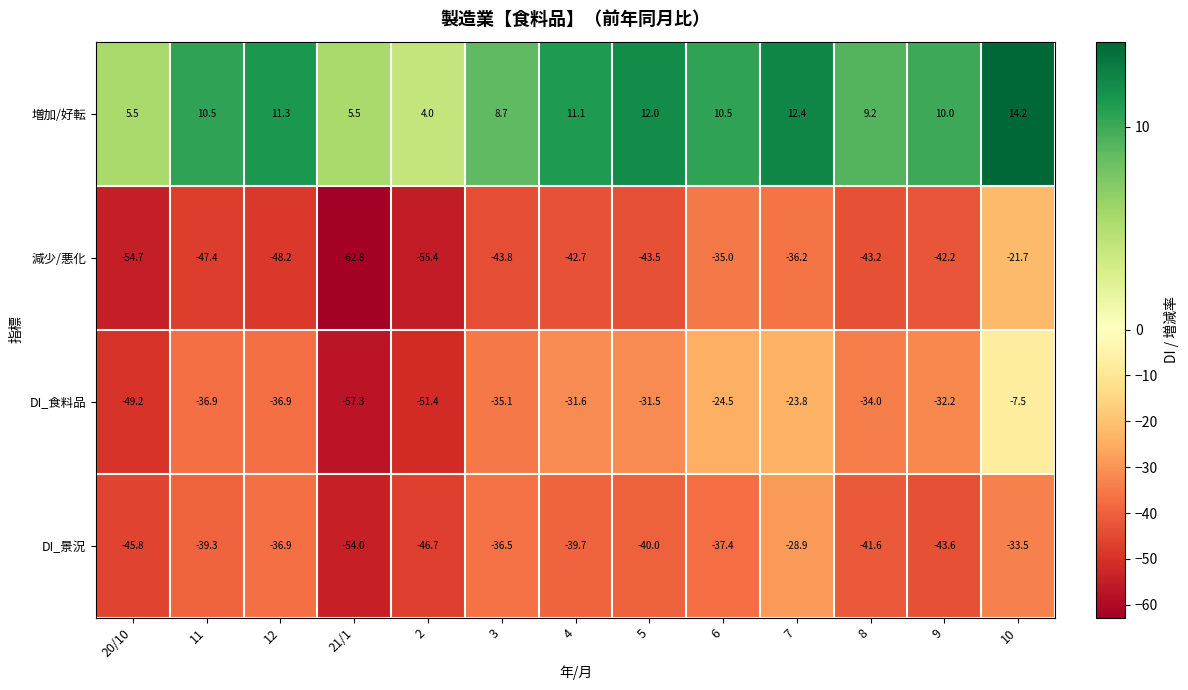

How many series are shown in this chart?

4